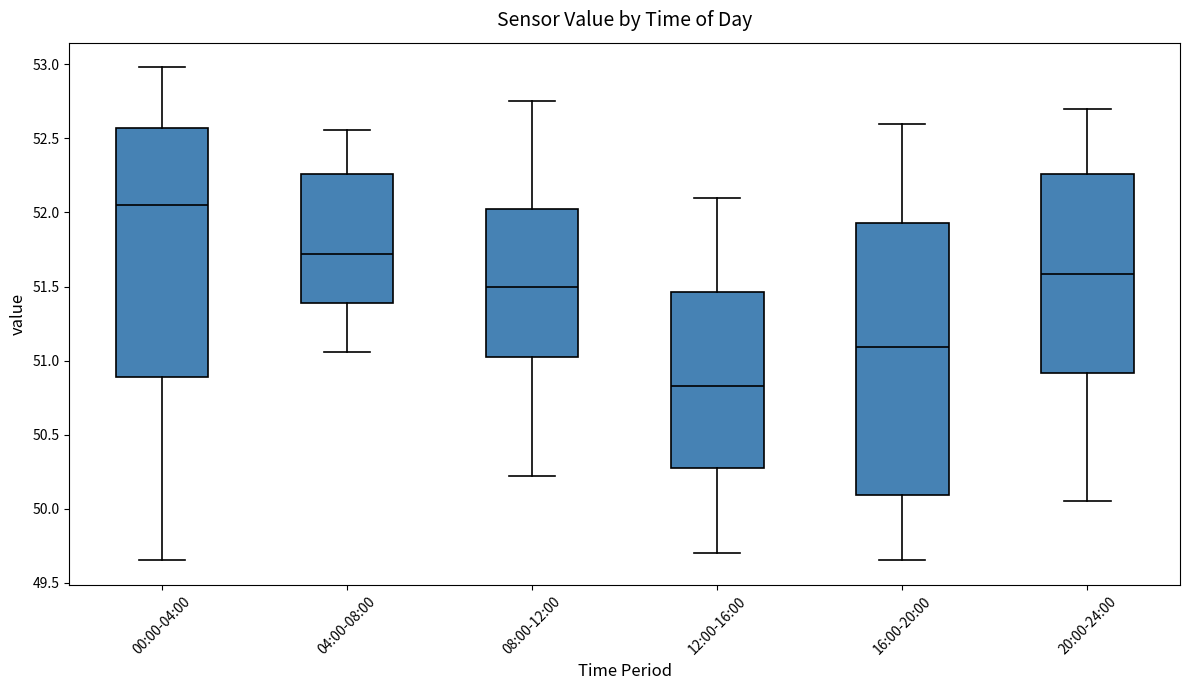

Which box is the tallest, from its lower edge to its upper edge?

16:00-20:00